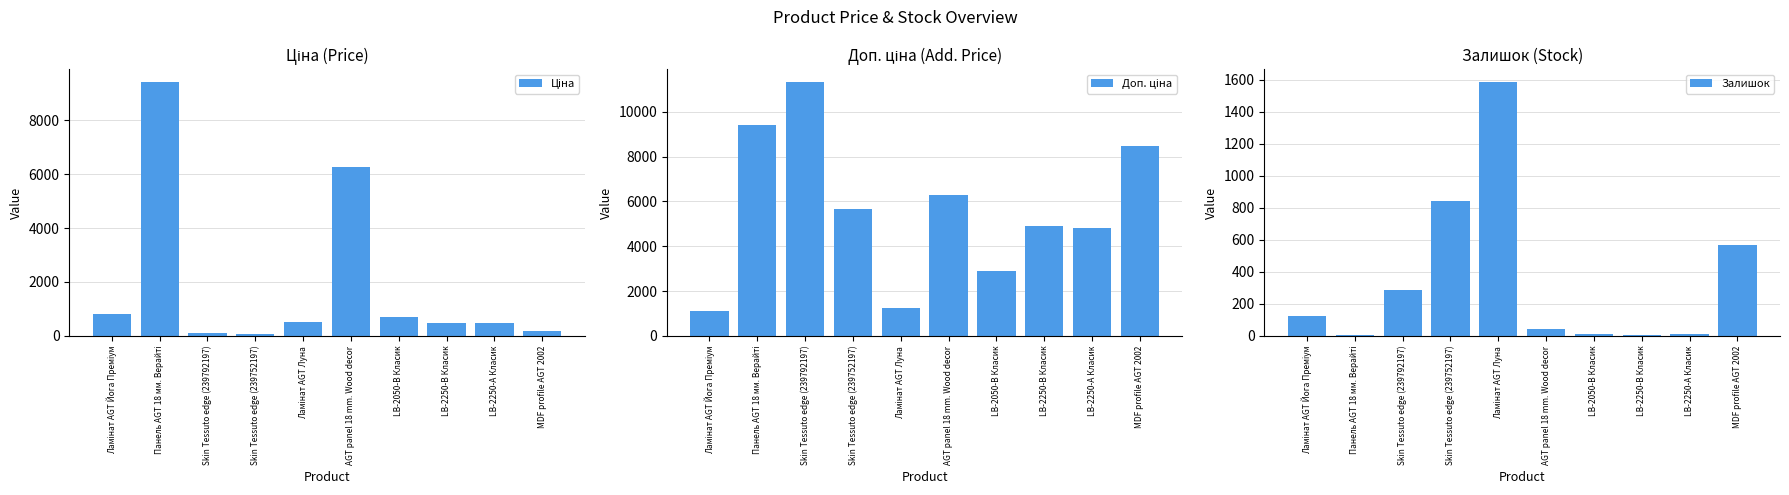

Reading left to right, list all the values displayed in this chart.

Ціна: Ламінат AGT Йога Преміум=813.0	Панель AGT 18 мм. Верайті=9416.9	Skin Tessuto edge (239792197)=113.3	Skin Tessuto edge (239752197)=56.7	Ламінат AGT Луна=535.4	AGT panel 18 mm. Wood decor=6266.7	LB-2050-В Класик=719.6	LB-2250-В Класик=491.7	LB-2250-А Класик=482.1	MDF profile AGT 2002=201.3
Доп. ціна: Ламінат AGT Йога Преміум=1101.8	Панель AGT 18 мм. Верайті=9416.9	Skin Tessuto edge (239792197)=11334.0	Skin Tessuto edge (239752197)=5667.0	Ламінат AGT Луна=1227.2	AGT panel 18 mm. Wood decor=6266.7	LB-2050-В Класик=2878.5	LB-2250-В Класик=4917.4	LB-2250-А Класик=4821.4	MDF profile AGT 2002=8456.7
Залишок: Ламінат AGT Йога Преміум=125.0	Панель AGT 18 мм. Верайті=9.0	Skin Tessuto edge (239792197)=289.0	Skin Tessuto edge (239752197)=845.0	Ламінат AGT Луна=1588.0	AGT panel 18 mm. Wood decor=46.0	LB-2050-В Класик=11.0	LB-2250-В Класик=8.0	LB-2250-А Класик=13.0	MDF profile AGT 2002=571.0